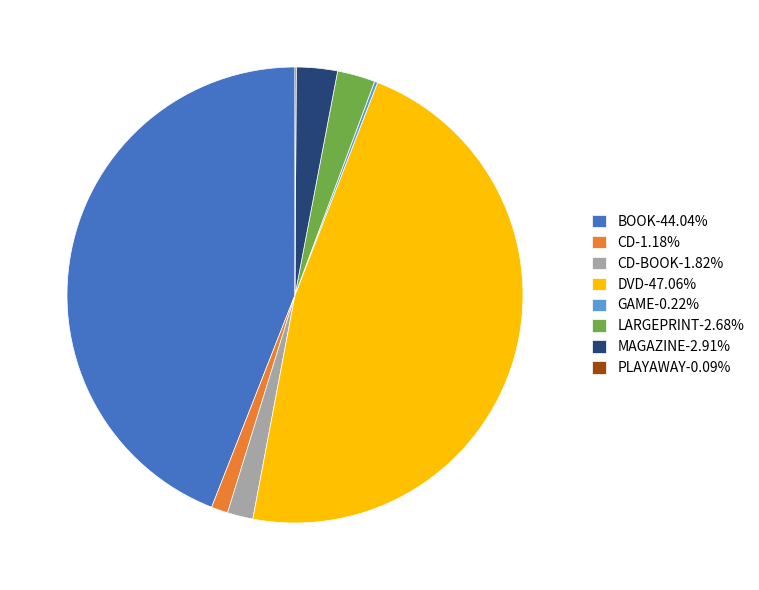

Do MAGAZINE-2.91% and BOOK-44.04% together represent more than half of the pie?

No